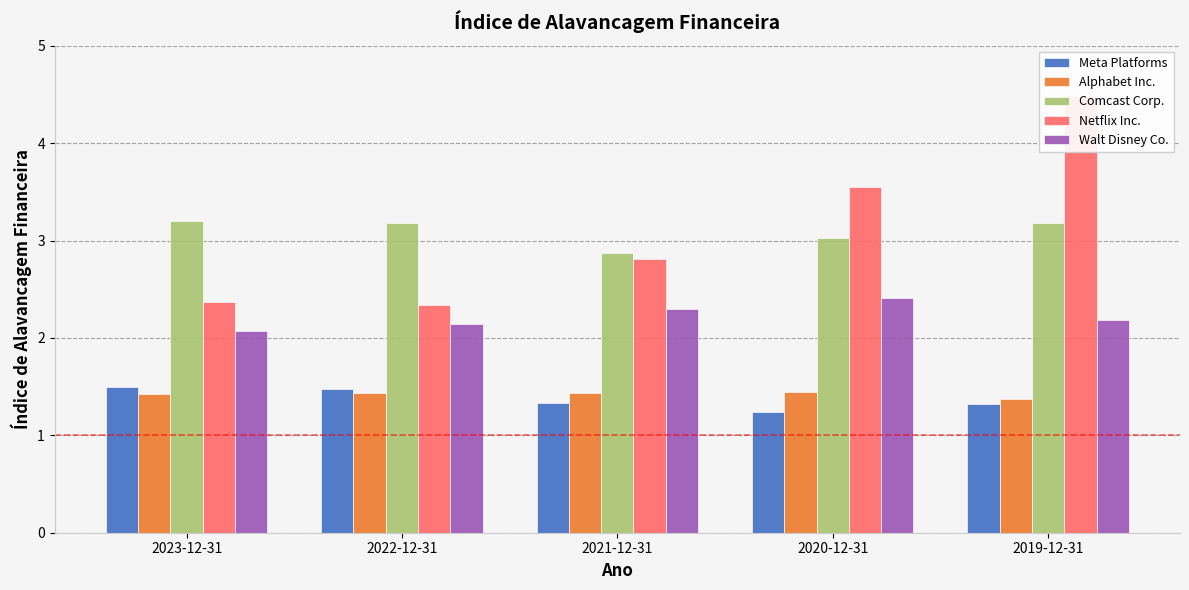

What is the maximum value for Netflix Inc.?

4.5